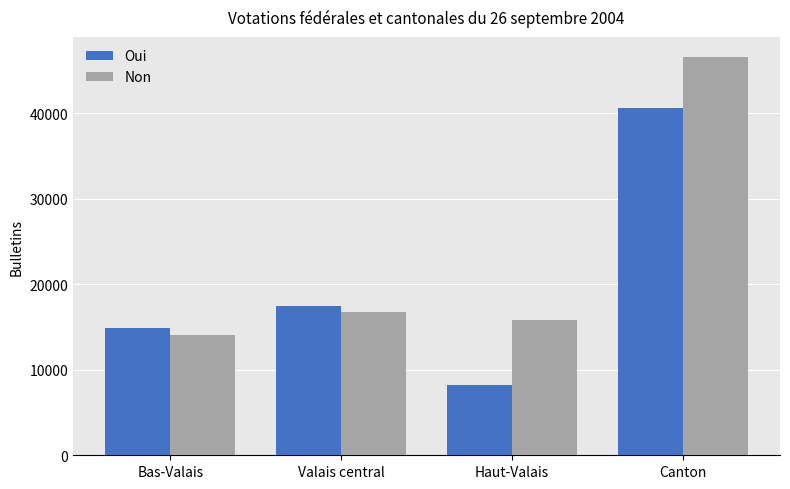

At which category is the sum across all series the highest?

Canton